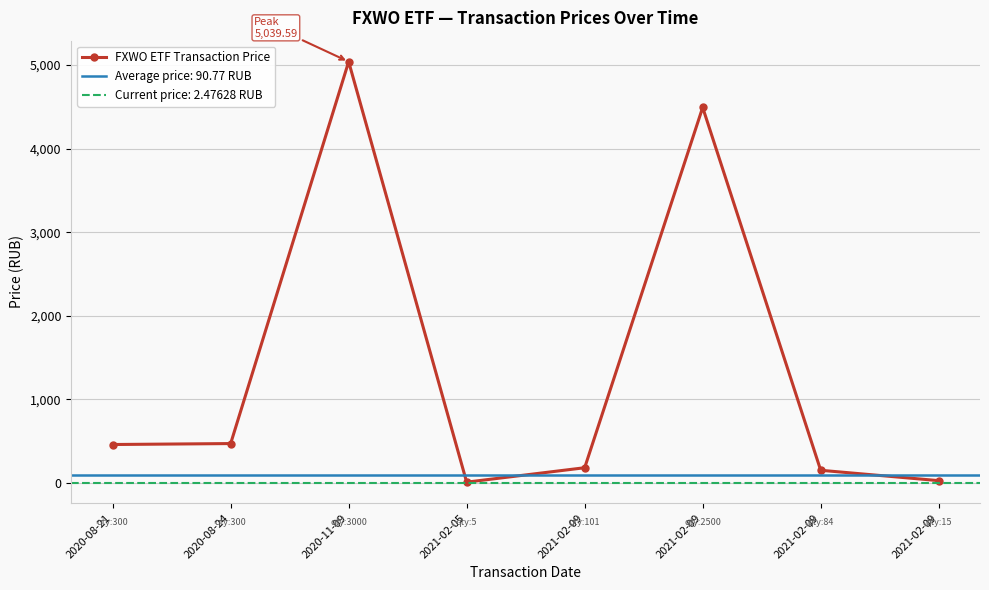

Where does the data first go above 459?

2020-08-21